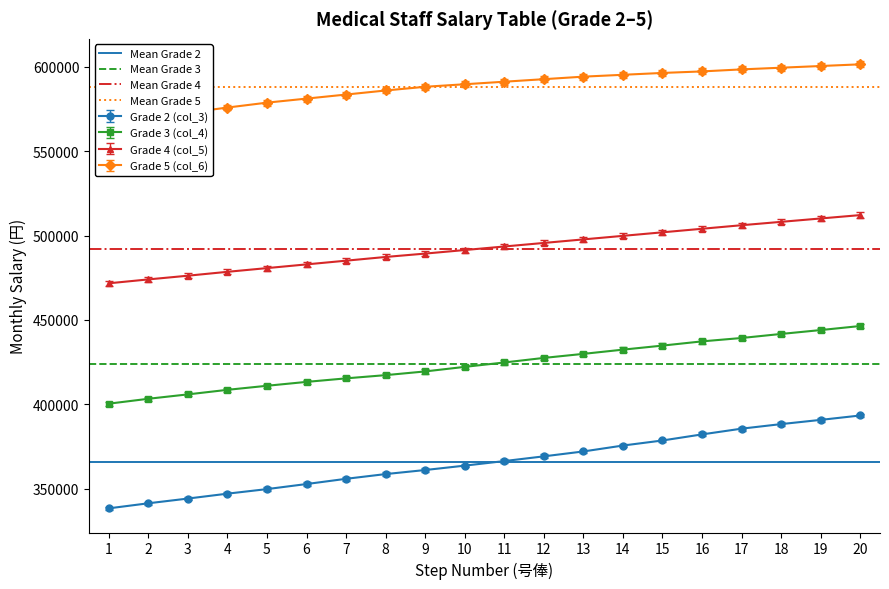

The value of Grade 3 (col_4) at 20 is 446400. True or false?

True